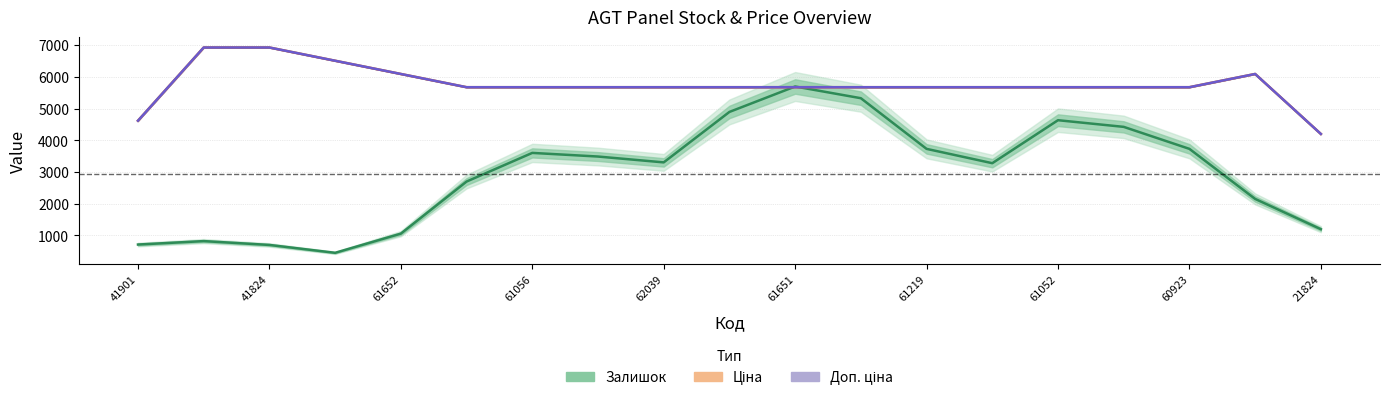

Rank the series by their maximum value, from lowest to highest.

Залишок, Ціна, Доп. ціна